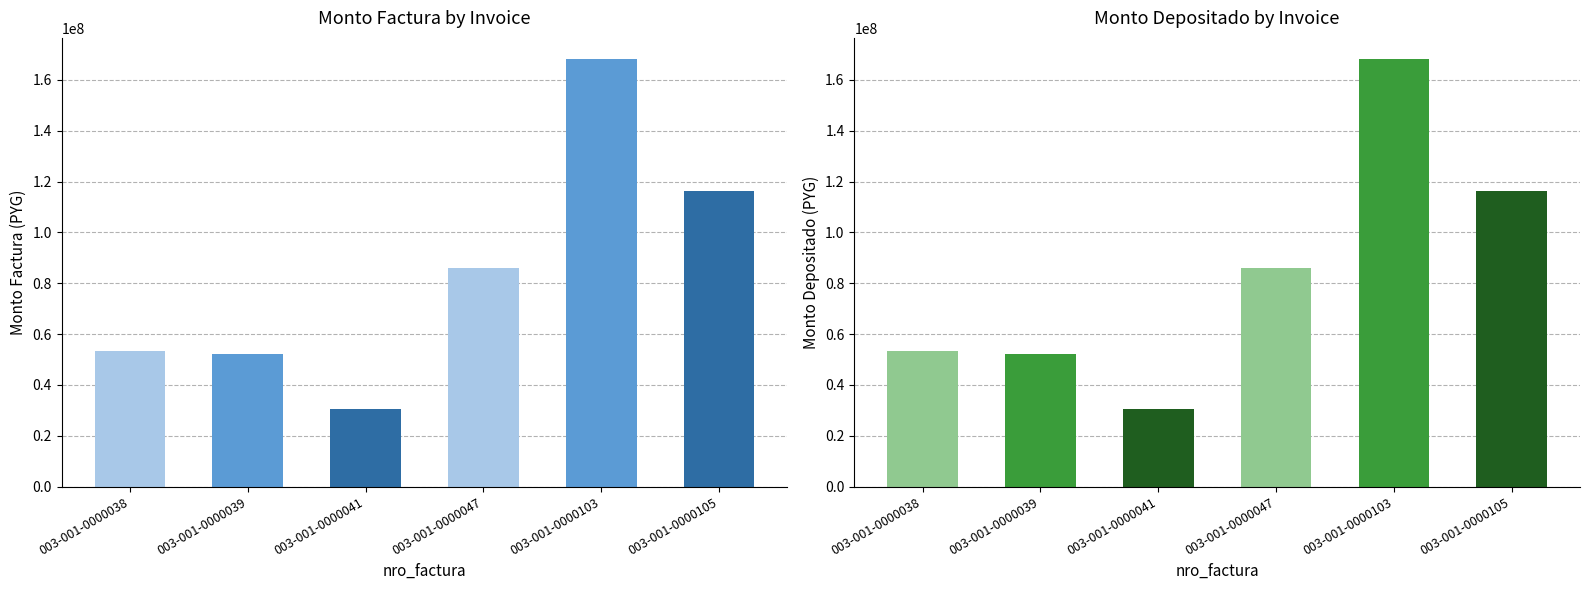

At which category is the sum across all series the highest?

003-001-0000103